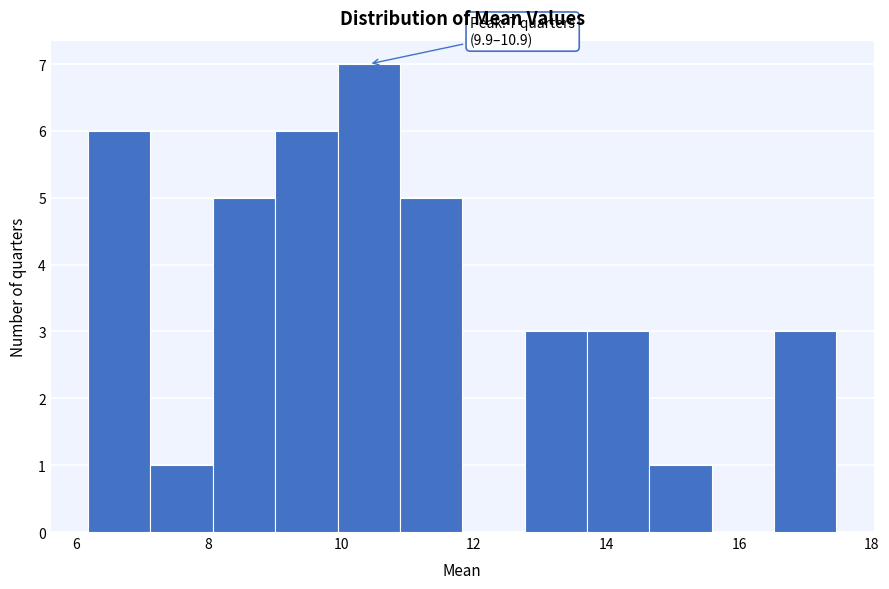

Which range on the x-axis has the tallest bar?

10.0 to 10.8